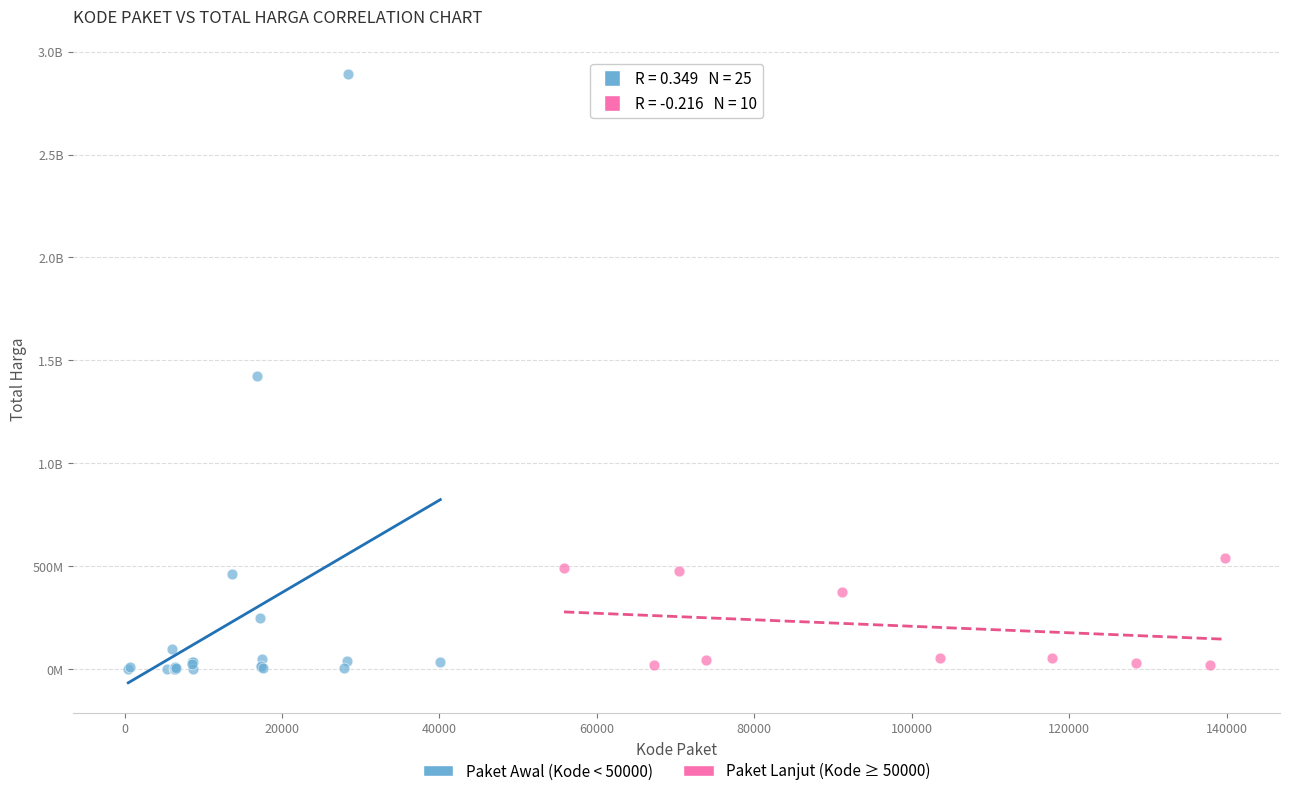

What are all the series names shown in the legend?

Paket Awal (Kode < 50000), Paket Lanjut (Kode ≥ 50000)